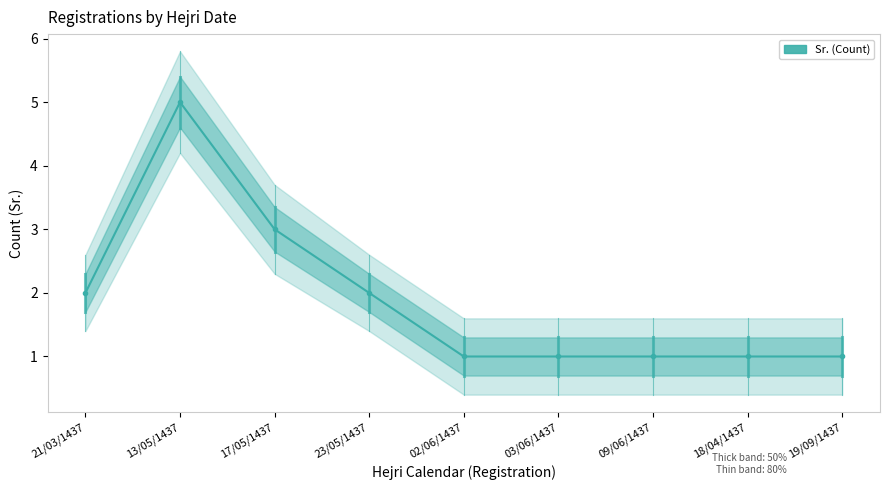

At which category does the chart reach its peak across all series?

13/05/1437